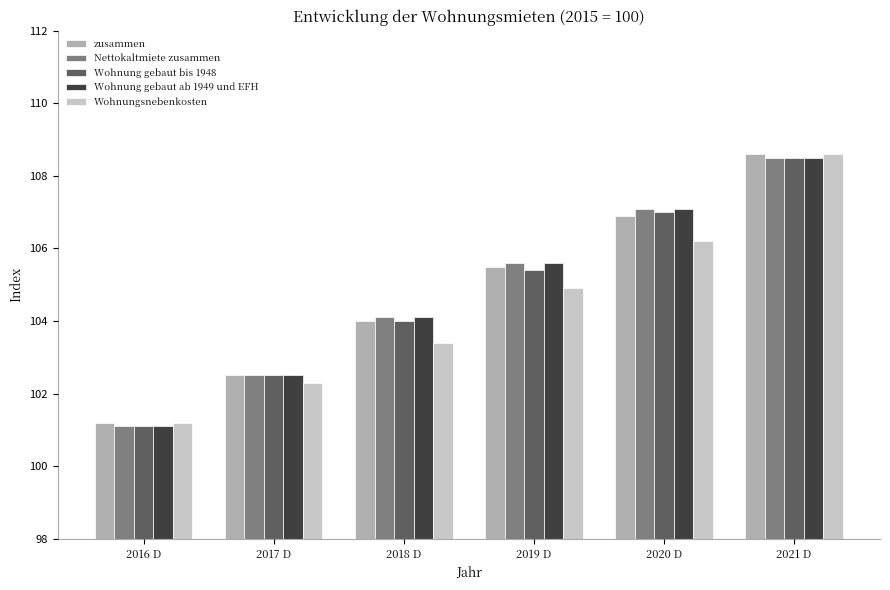

Is the value of Wohnung gebaut ab 1949 und EFH at 2017 D greater than the value of Wohnungsnebenkosten at 2016 D?

Yes